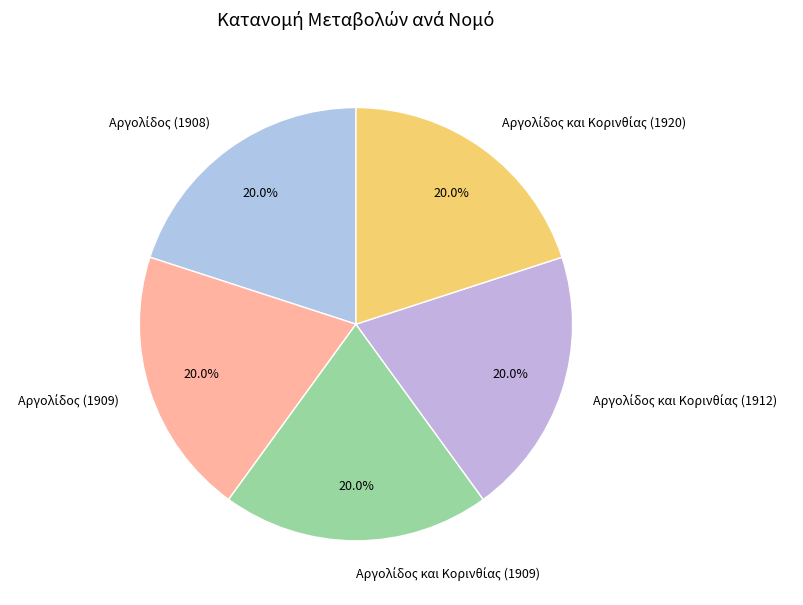

Does any single category account for the majority?

No